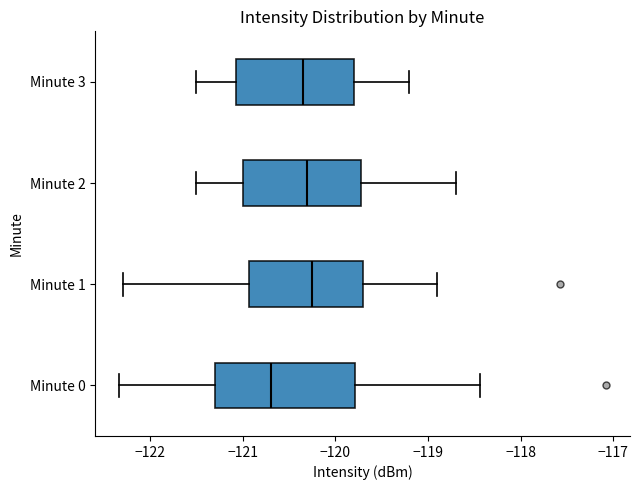

Reading bottom to top, transcribe this box plot: for each box, give where its median line is, the range the box spans, and where its two whiskers end, as read against the x-axis. The values are not printed on the chart, so give them approximately, as read against the axis.

Minute 0: median -120.7, box -121.3 to -119.8, whiskers -122.3 to -118.4
Minute 1: median -120.2, box -120.9 to -119.7, whiskers -122.3 to -118.9
Minute 2: median -120.3, box -121.0 to -119.7, whiskers -121.5 to -118.7
Minute 3: median -120.3, box -121.1 to -119.8, whiskers -121.5 to -119.2